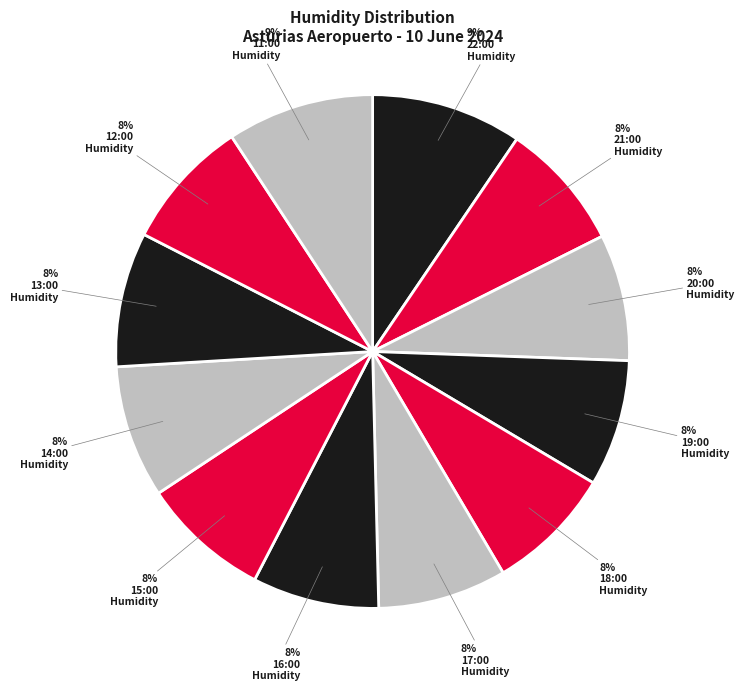

How many segments does this pie chart have?

12